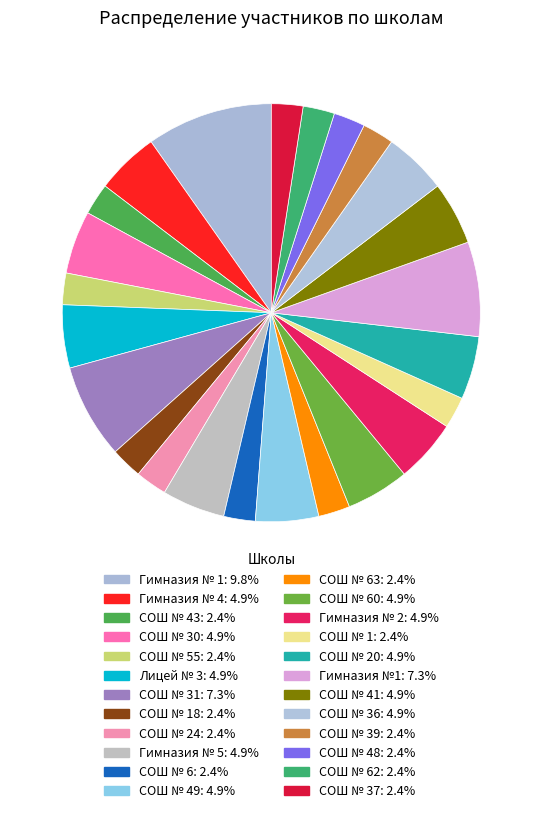

Count the number of slices in the pie.

24